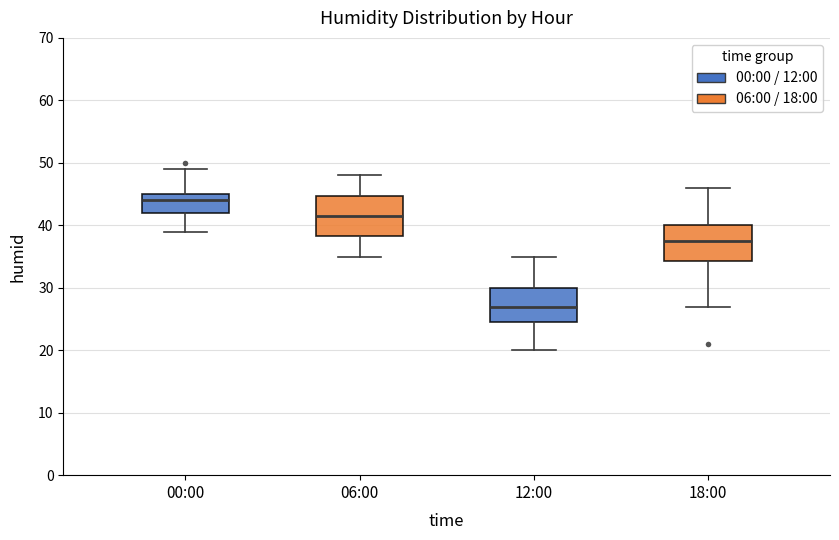

Which box's median line is the lowest?

12:00